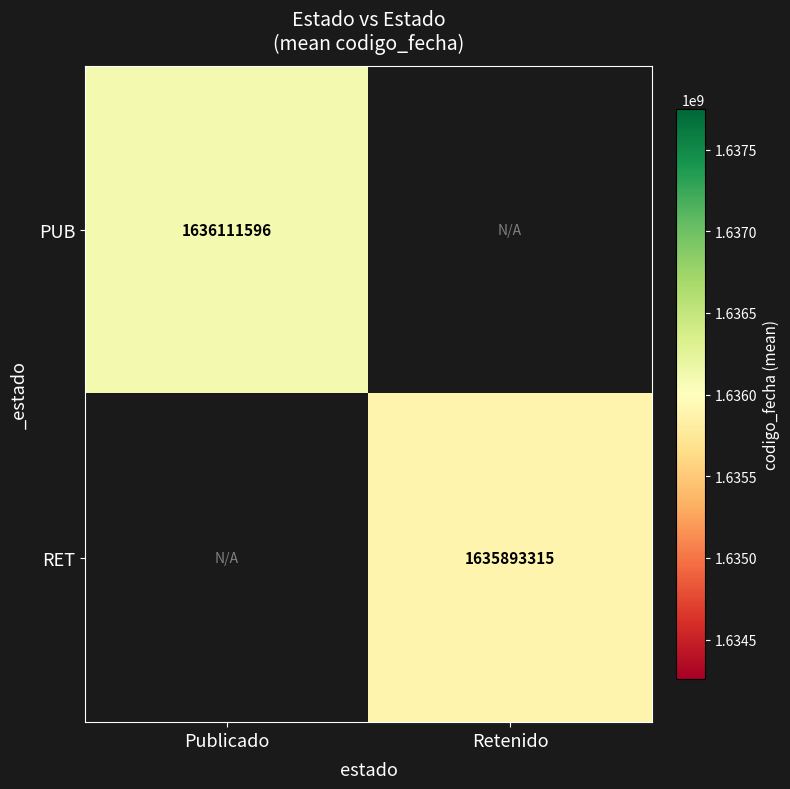

Is the value of PUB at Publicado greater than the value of RET at Retenido?

Yes